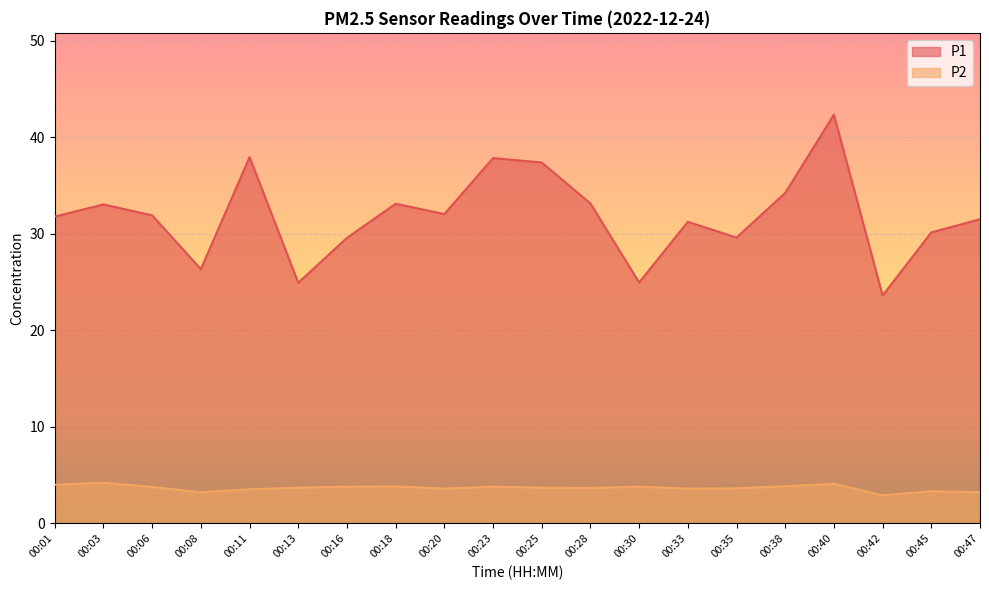

How many distinct data groups are displayed?

2